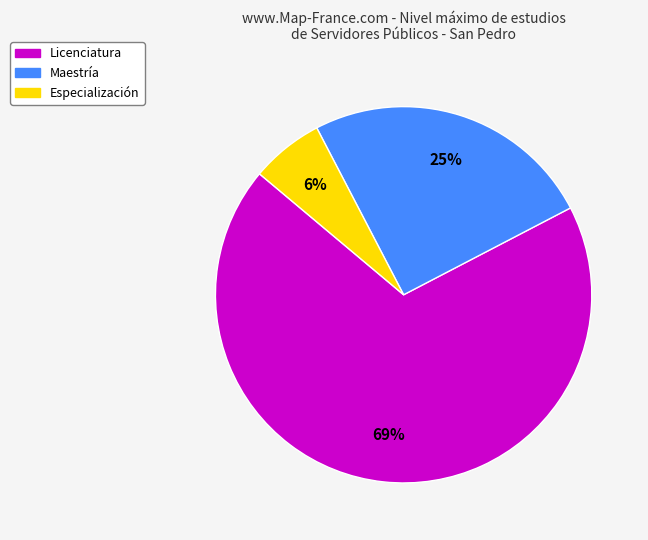

What percentage is the Licenciatura slice, to the nearest percent?

69%